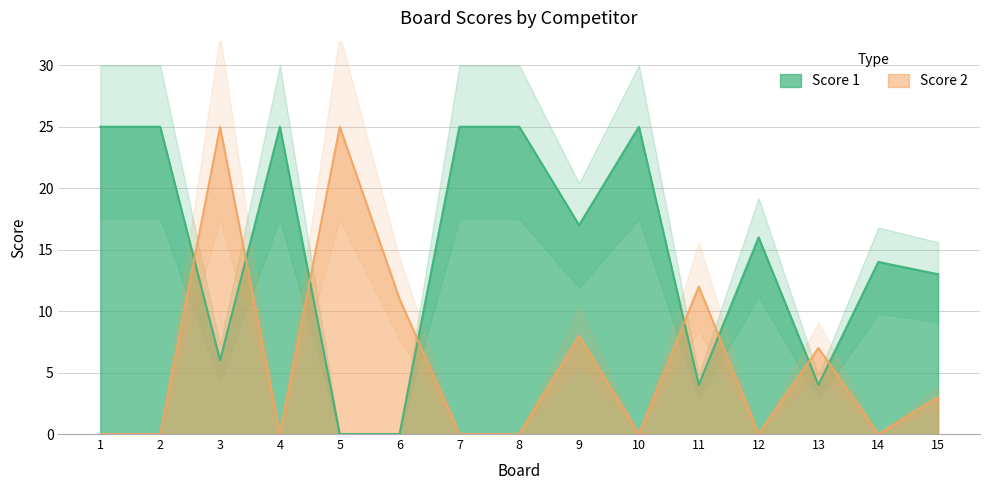

How many series are shown in this chart?

2